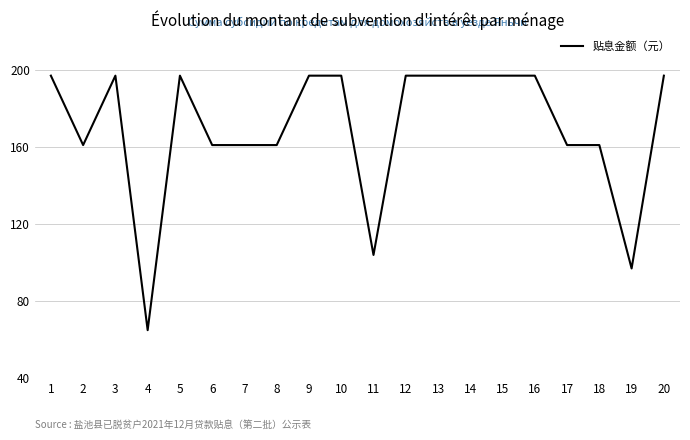

What is the ratio of the value at 3 to the value at 2?

1.2